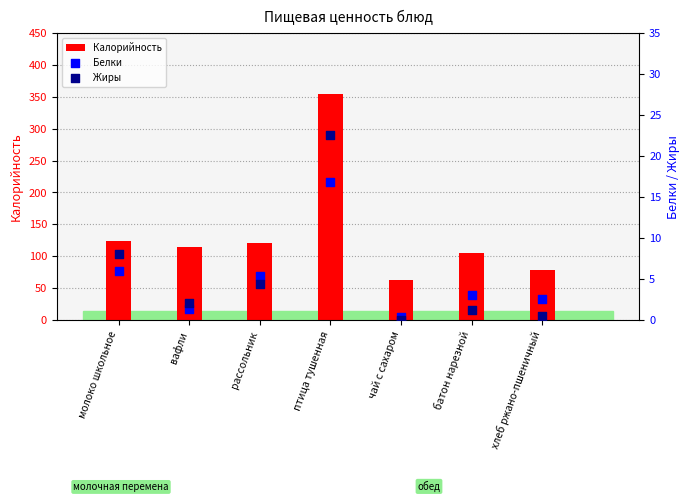

At how many categories does at least one series exceed 290?

1